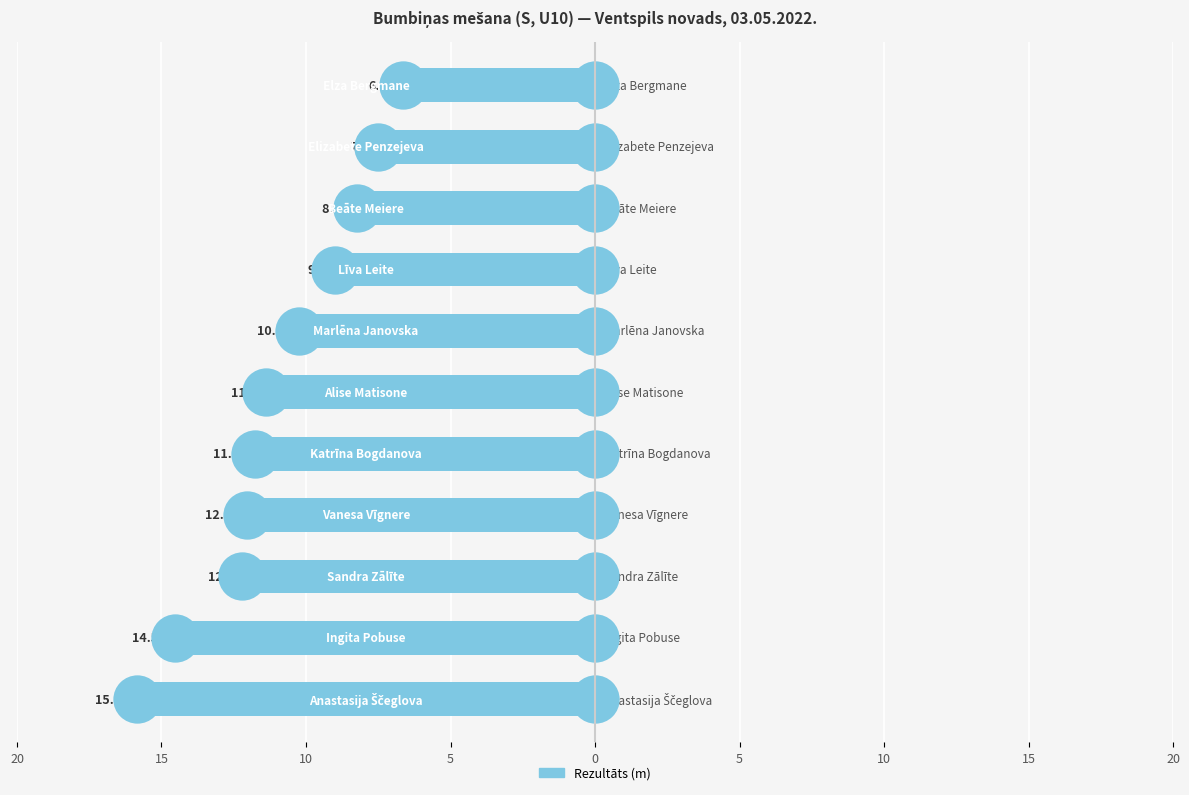

Between 5 and 20, which is larger?

20